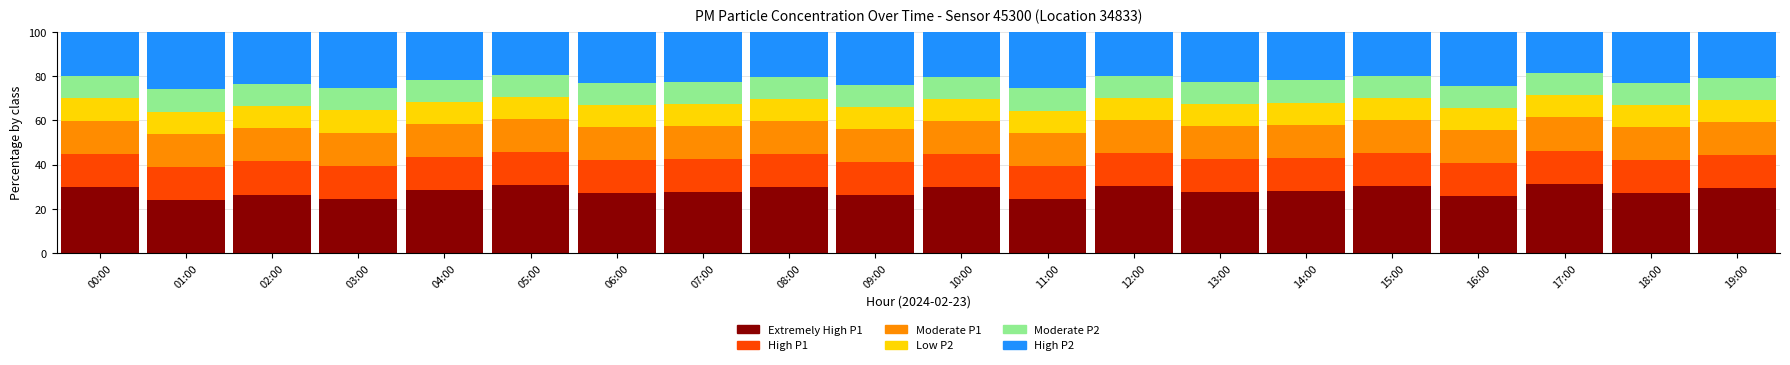

What are all the series names shown in the legend?

Extremely High P1, High P1, Moderate P1, Low P2, Moderate P2, High P2